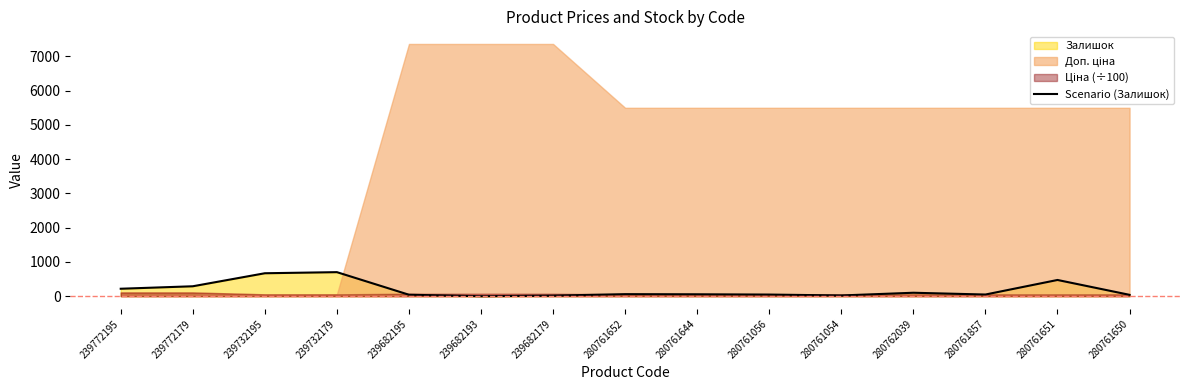

Is it true that the value at 239682179 is 30?

False